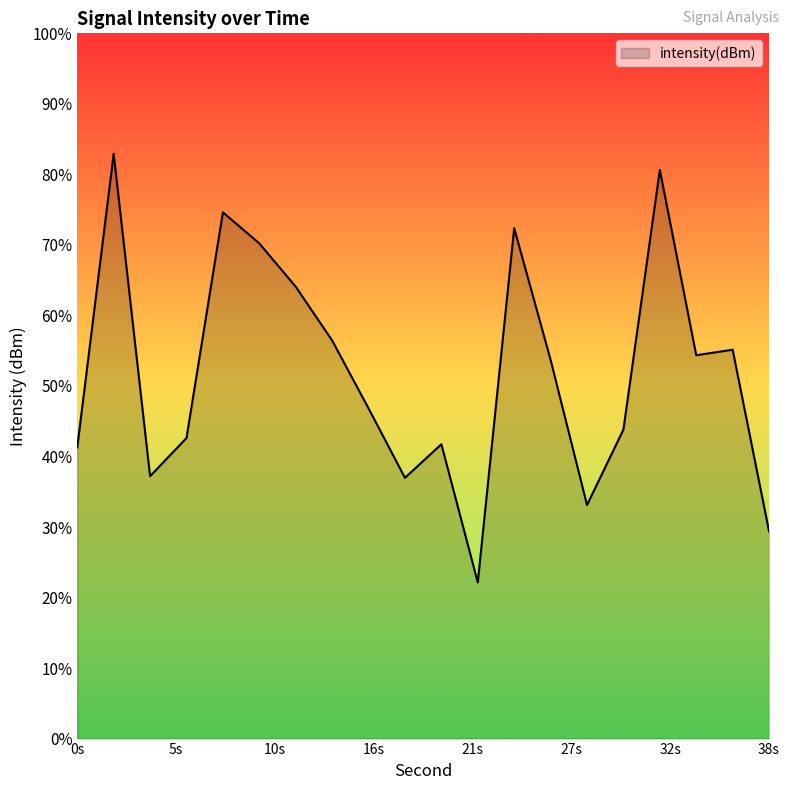

How many lines are shown in the chart?

1